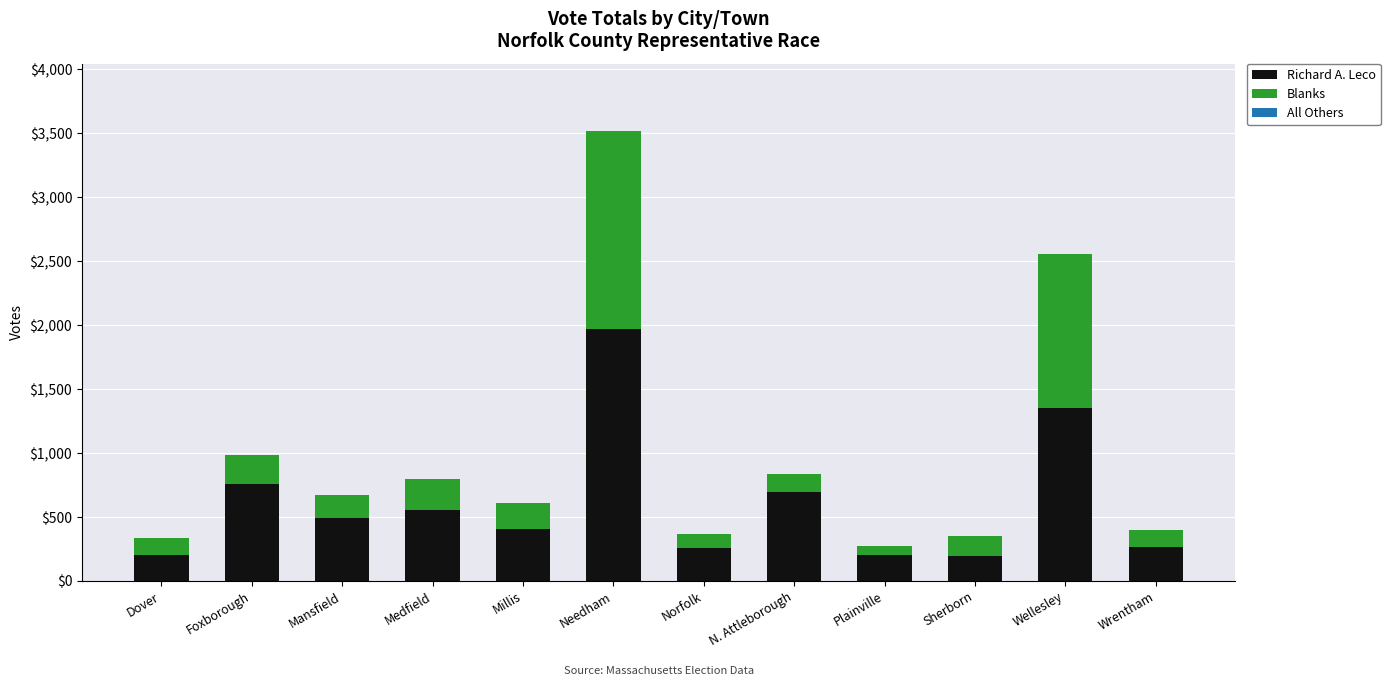

Which category has the highest value in the Richard A. Leco series?

Needham